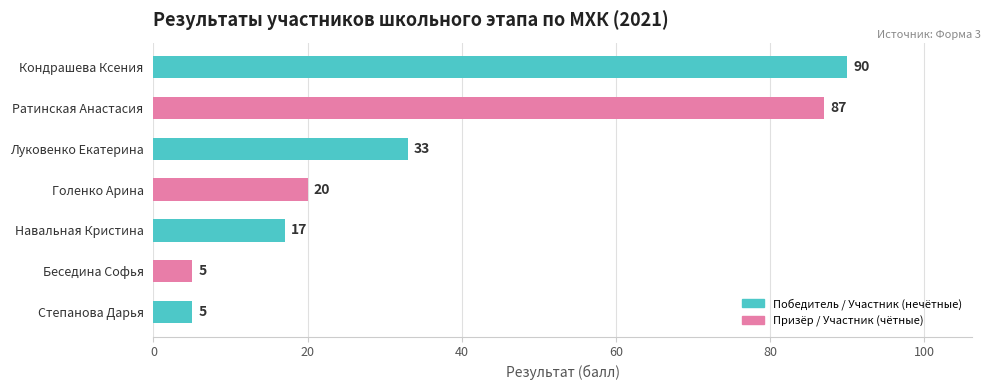

What is the difference between the second highest and minimum values?

82